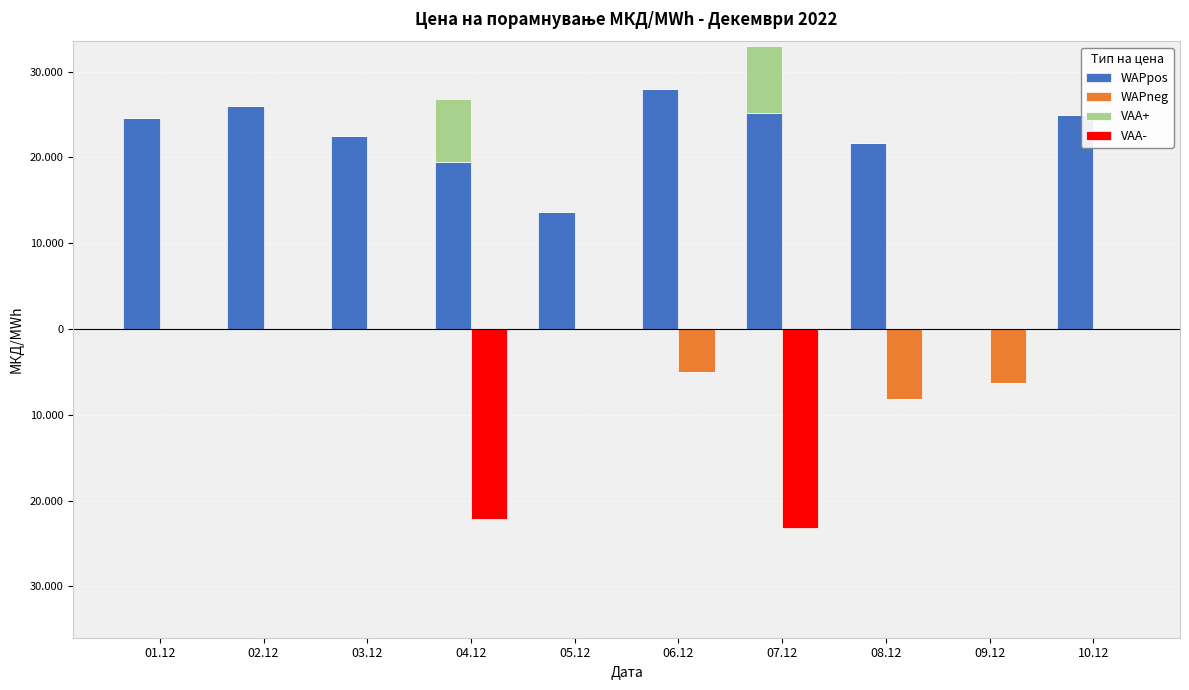

Which series has the widest spread of values?

WAPpos